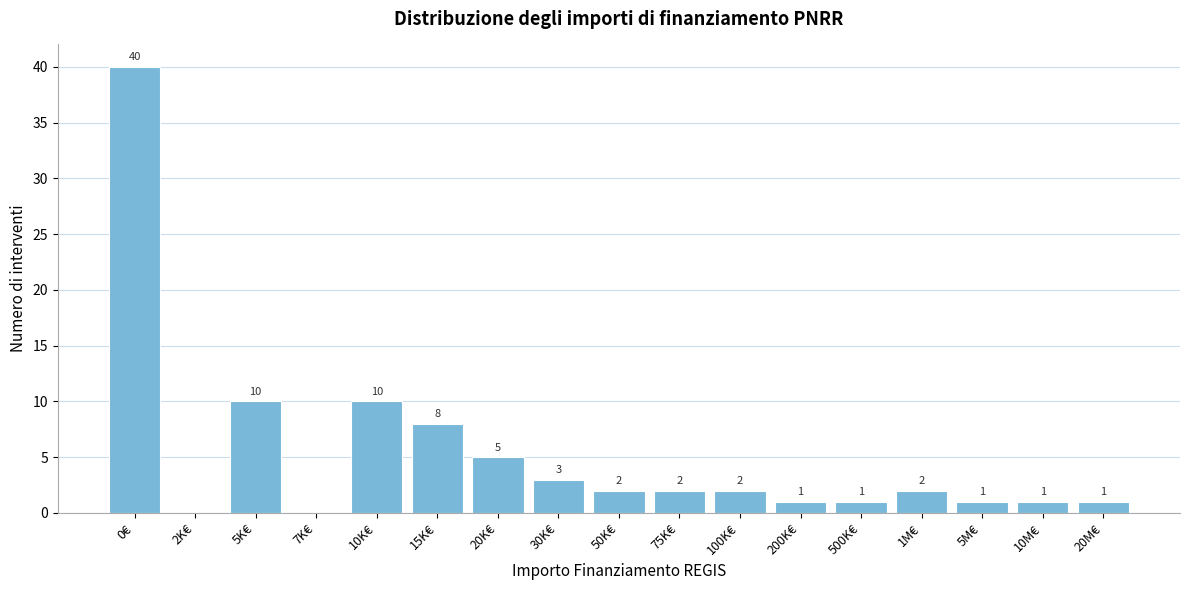

Reading left to right, list all the values displayed in this chart.

0€=40	2K€=0	5K€=10	7K€=0	10K€=10	15K€=8	20K€=5	30K€=3	50K€=2	75K€=2	100K€=2	200K€=1	500K€=1	1M€=2	5M€=1	10M€=1	20M€=1